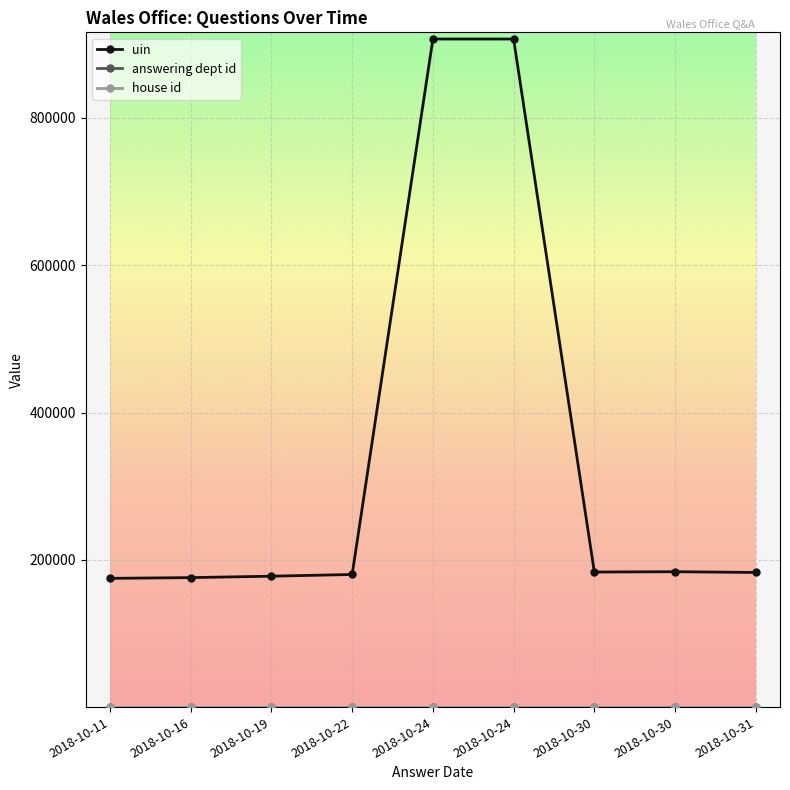

What is the total value across all series at 2018-10-24?

907214